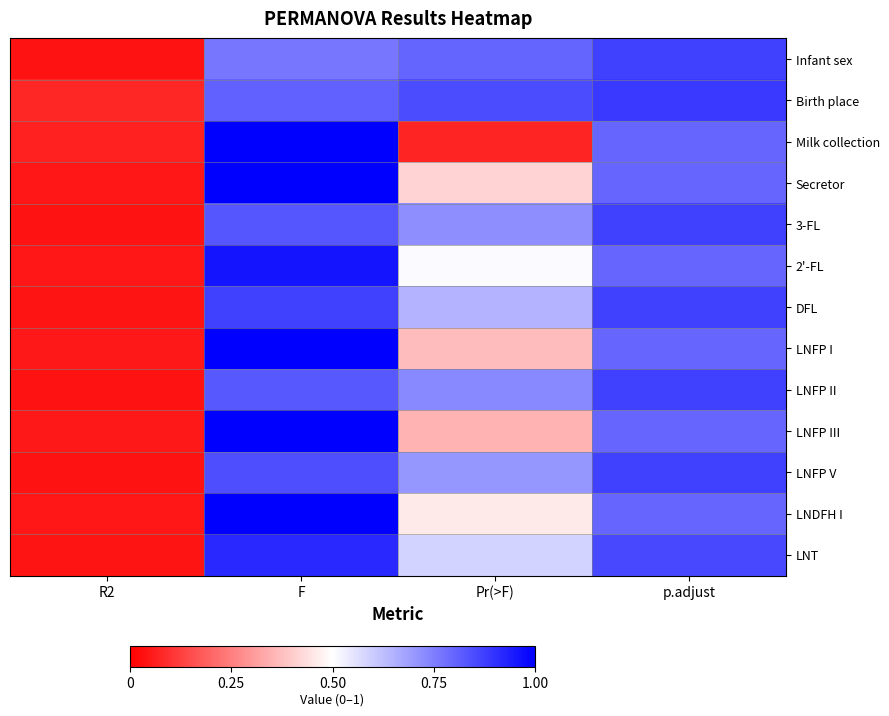

Reading left to right, list all the values displayed in this chart.

Infant sex: R2=0.0	F=0.8	Pr(>F)=0.8	p.adjust=0.9
Birth place: R2=0.1	F=0.8	Pr(>F)=0.9	p.adjust=0.9
Milk collection: R2=0.1	F=1.4	Pr(>F)=0.1	p.adjust=0.8
Secretor: R2=0.0	F=1.0	Pr(>F)=0.4	p.adjust=0.8
3-FL: R2=0.0	F=0.8	Pr(>F)=0.7	p.adjust=0.9
2'-FL: R2=0.0	F=1.0	Pr(>F)=0.5	p.adjust=0.8
DFL: R2=0.0	F=0.9	Pr(>F)=0.6	p.adjust=0.9
LNFP I: R2=0.0	F=1.1	Pr(>F)=0.4	p.adjust=0.8
LNFP II: R2=0.0	F=0.8	Pr(>F)=0.7	p.adjust=0.9
LNFP III: R2=0.0	F=1.1	Pr(>F)=0.4	p.adjust=0.8
LNFP V: R2=0.0	F=0.8	Pr(>F)=0.7	p.adjust=0.9
LNDFH I: R2=0.0	F=1.0	Pr(>F)=0.5	p.adjust=0.8
LNT: R2=0.0	F=0.9	Pr(>F)=0.6	p.adjust=0.9